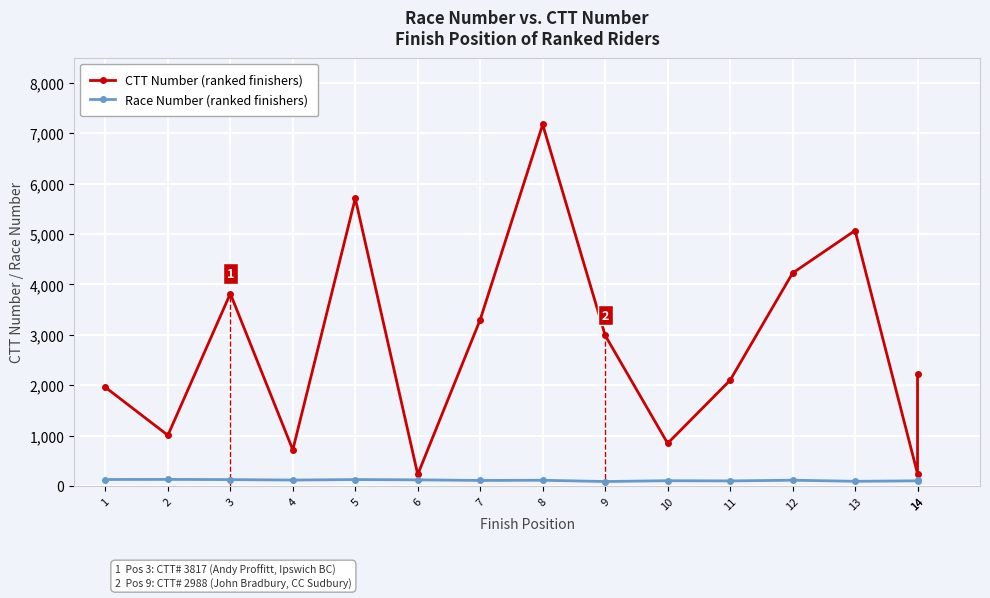

What is the spread (max minus min) of values at 8?

7062